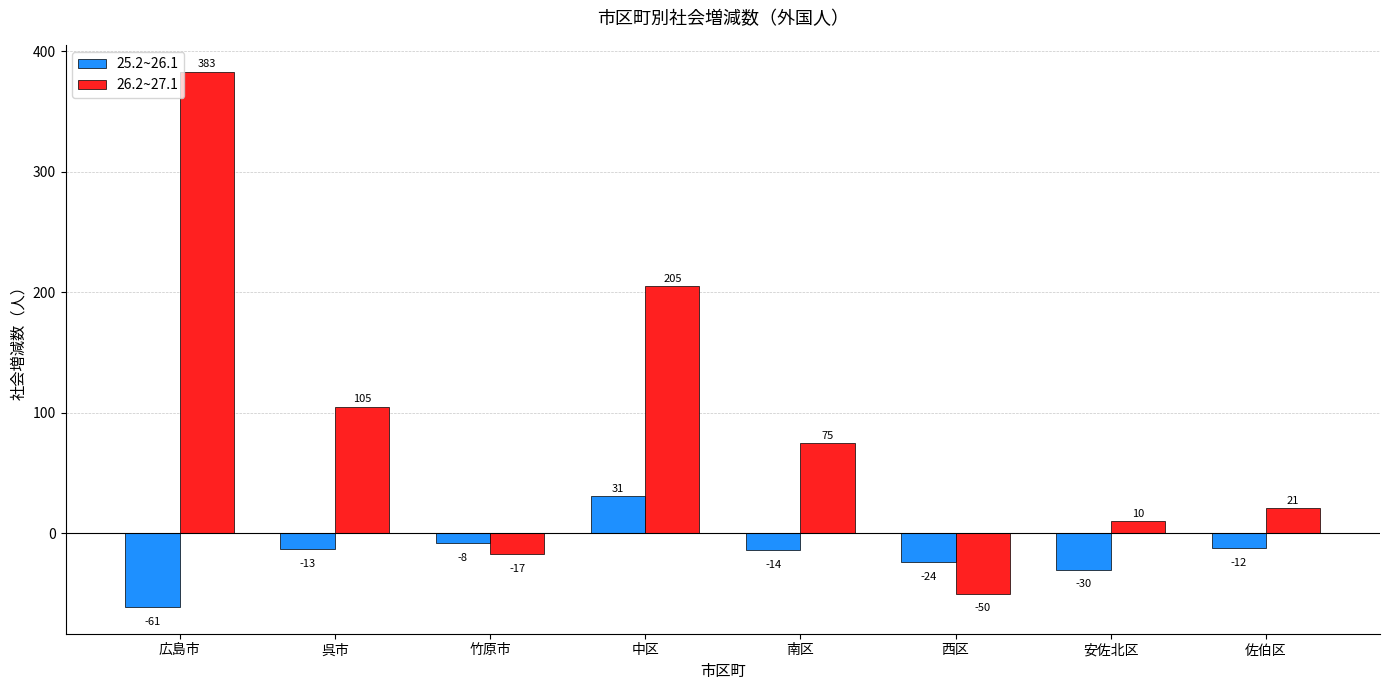

Which series has the largest range (max minus min)?

26.2~27.1